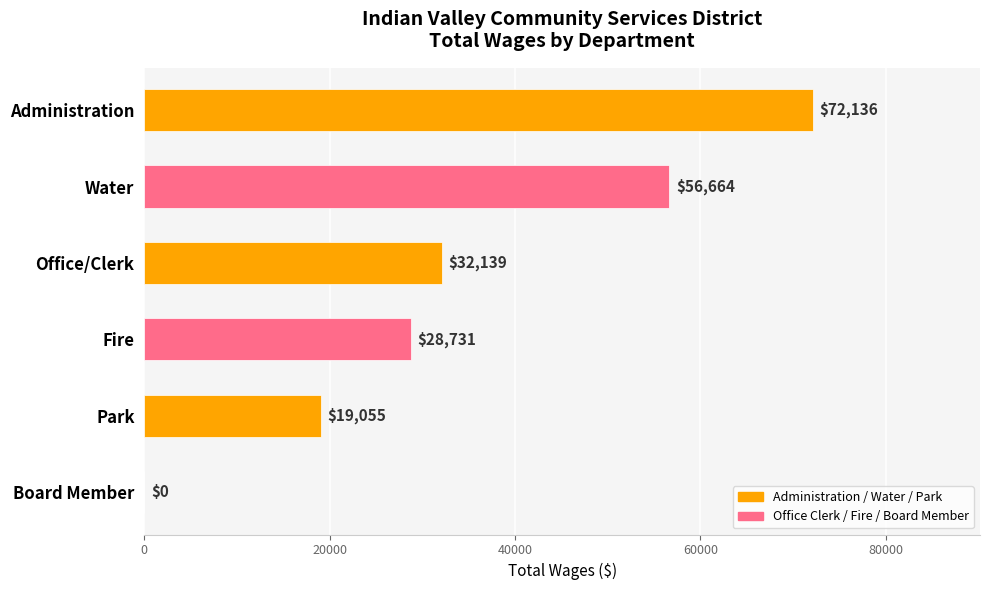

What is the sum of the values at Fire and Park?

47786